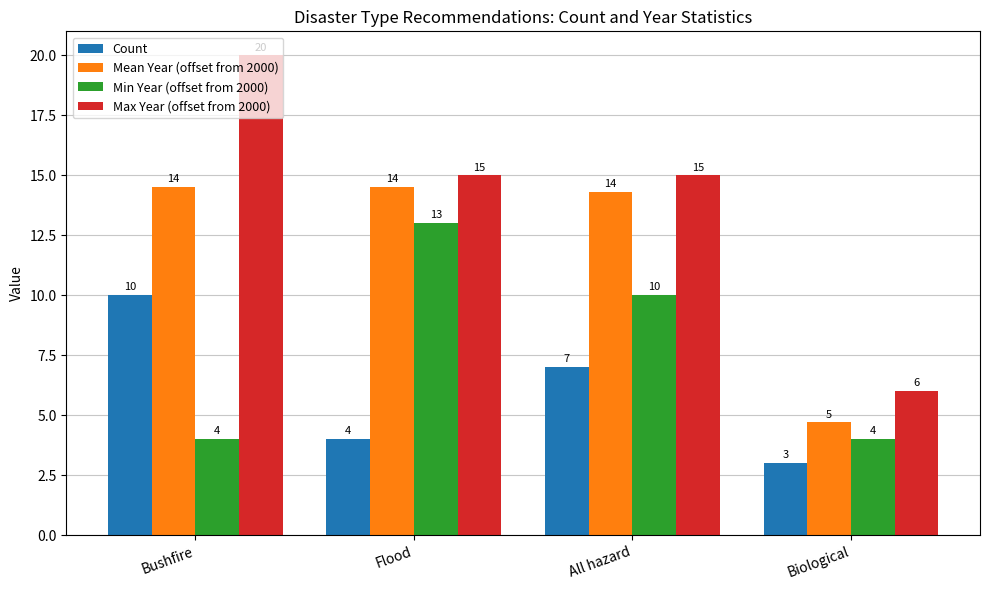

Which label corresponds to the smallest value in the chart?

Biological